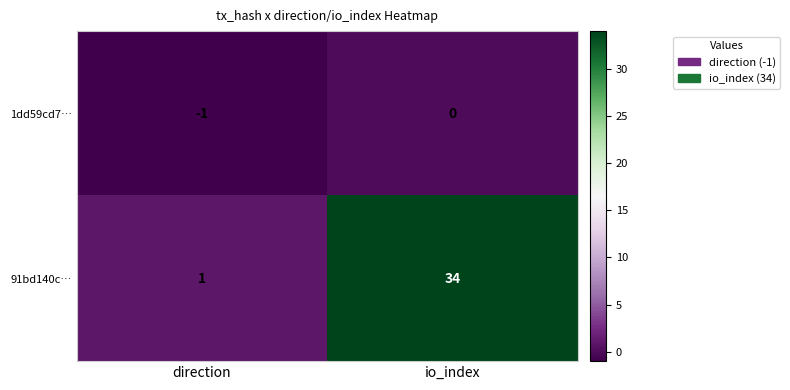

Count the number of categories in the chart.

2